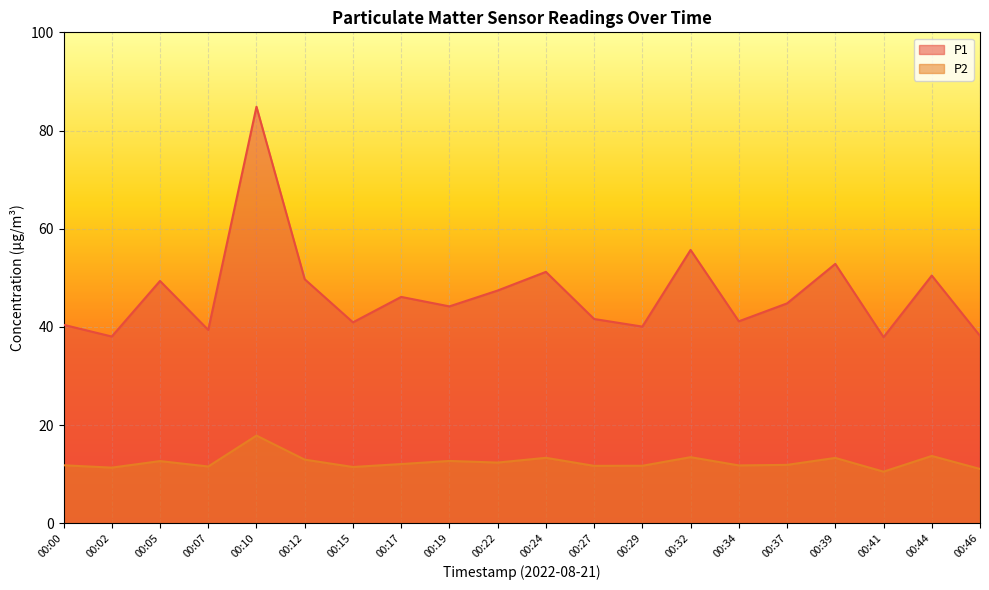

Between 00:34 and 00:37, which is larger?

00:37